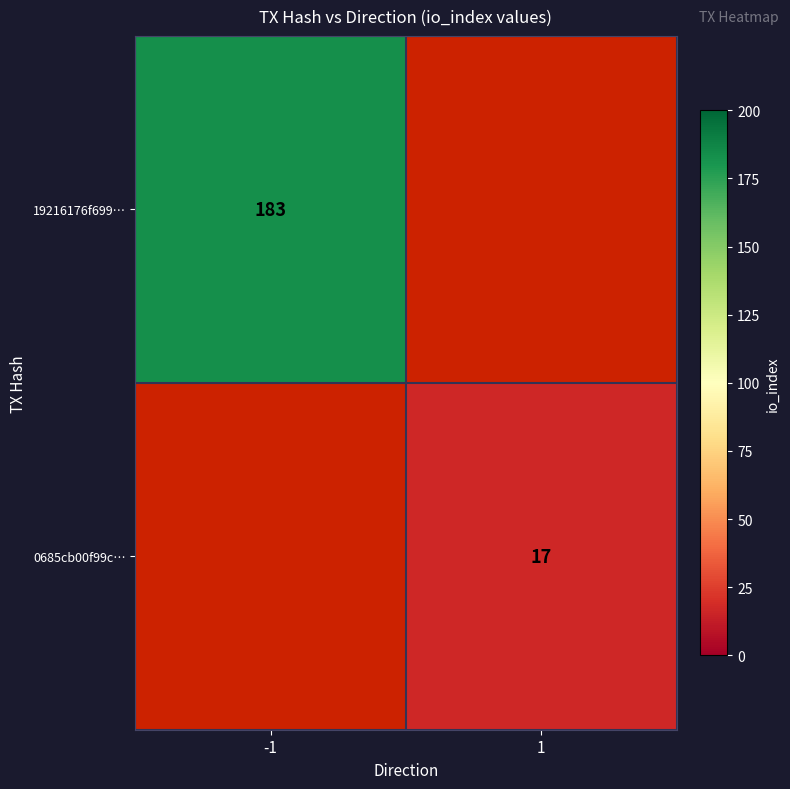

True or false: 19216176f699… has a value of 183 at -1.

True